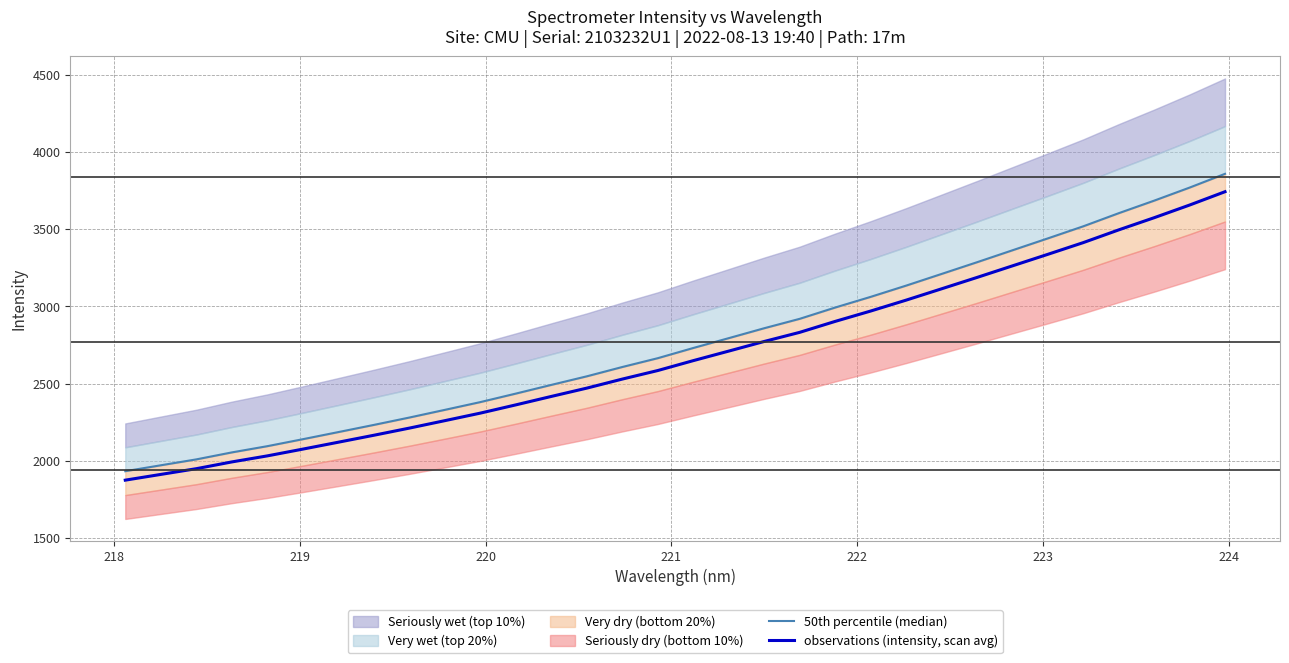

What is the highest value of the observations (intensity, scan avg) series?

3743.3